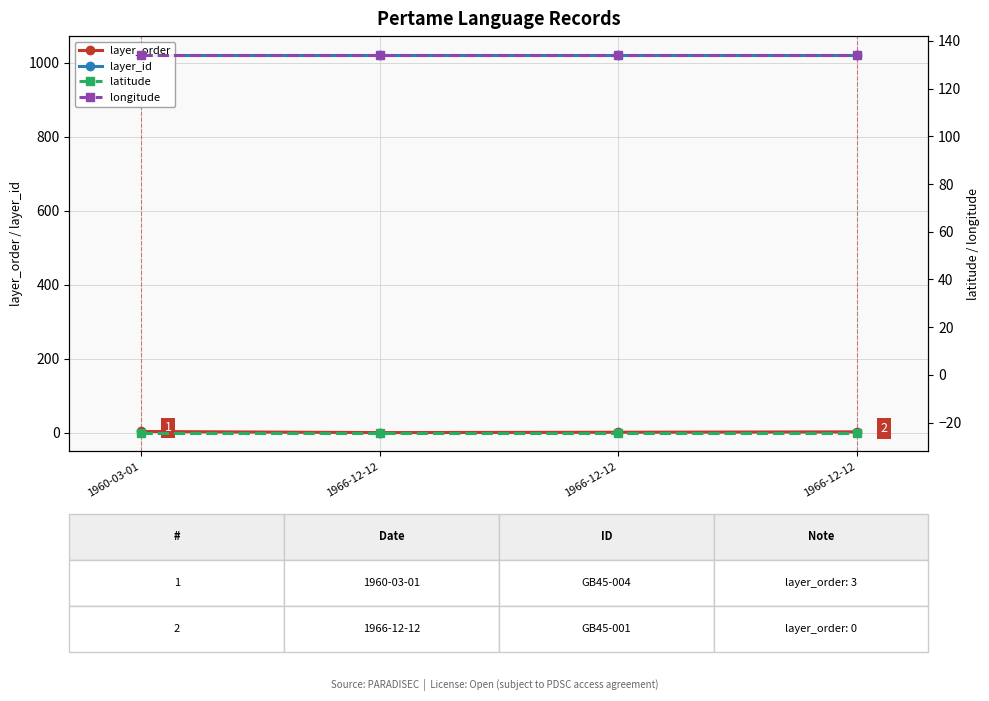

How many lines are shown in the chart?

4